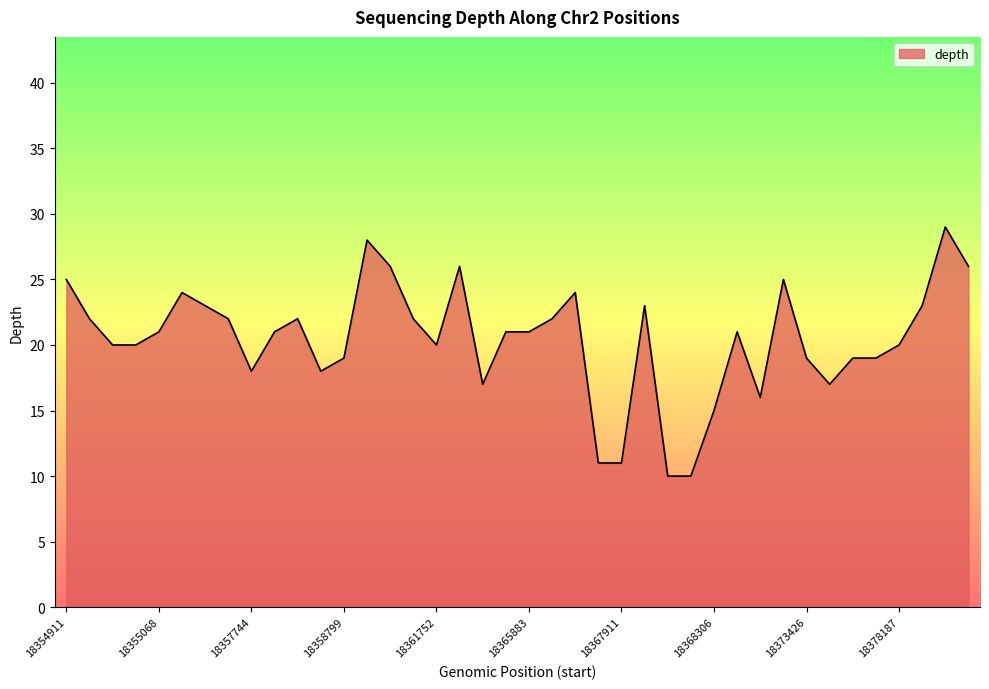

What is the maximum value shown in the chart?

29